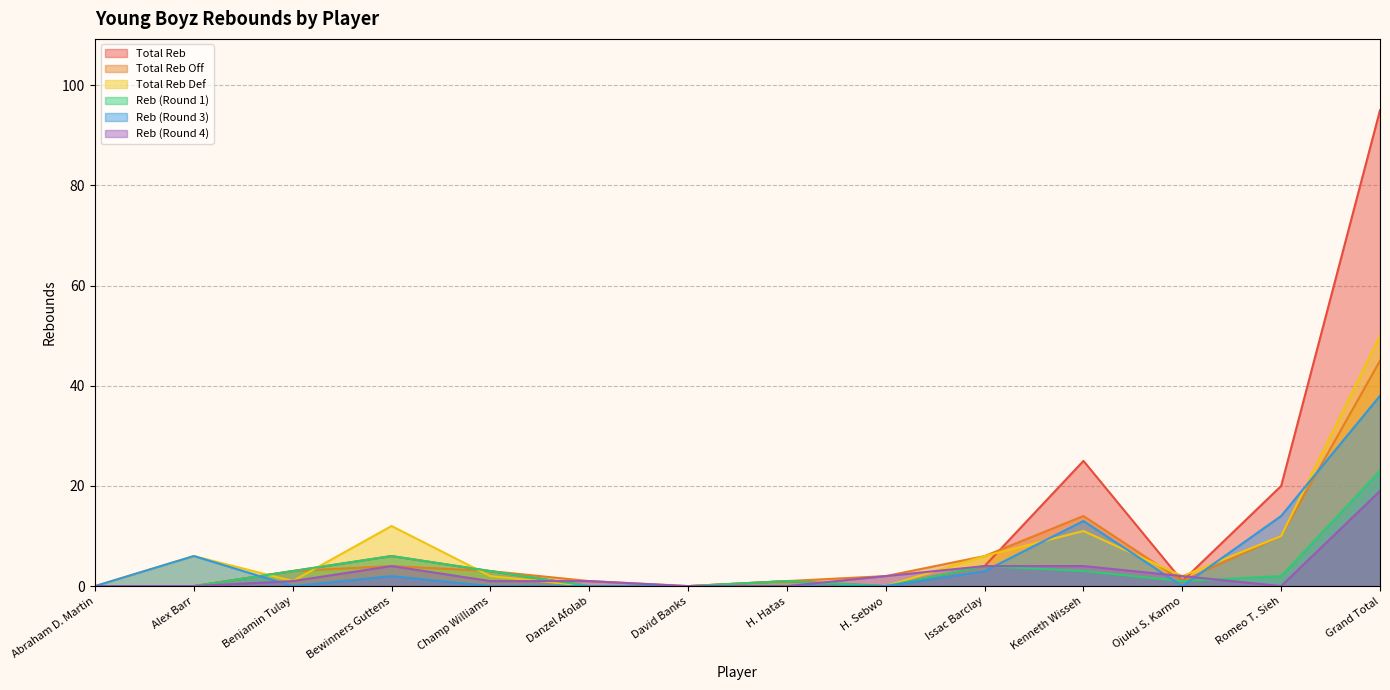

What position from the right is Bewinners Guttens?

11